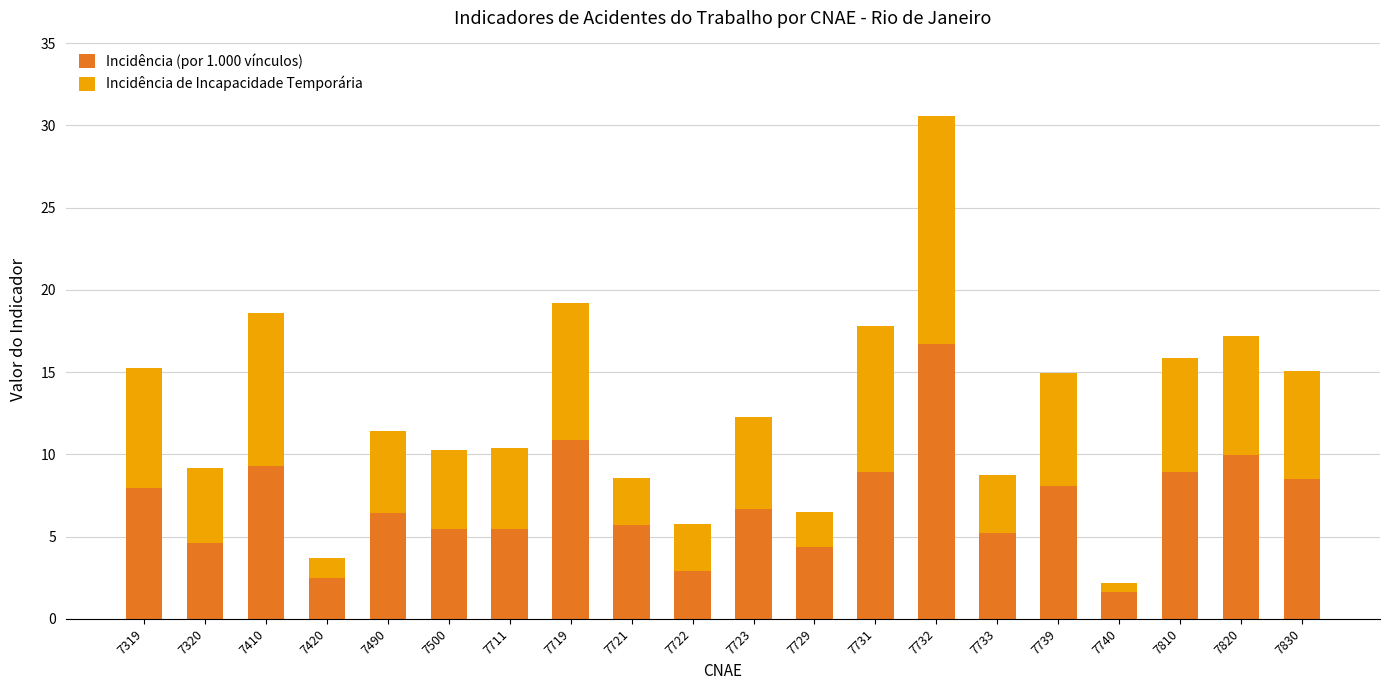

Is it true that Incidência (por 1.000 vínculos) equals 16.7 at 7732?

True